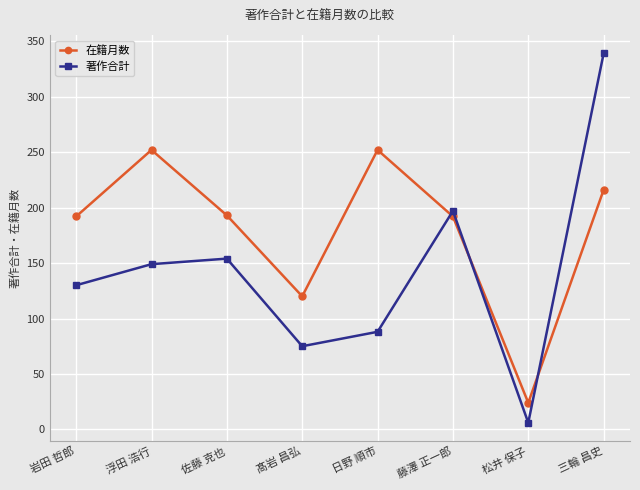

List the series in order of their peak value, highest first.

著作合計, 在籍月数